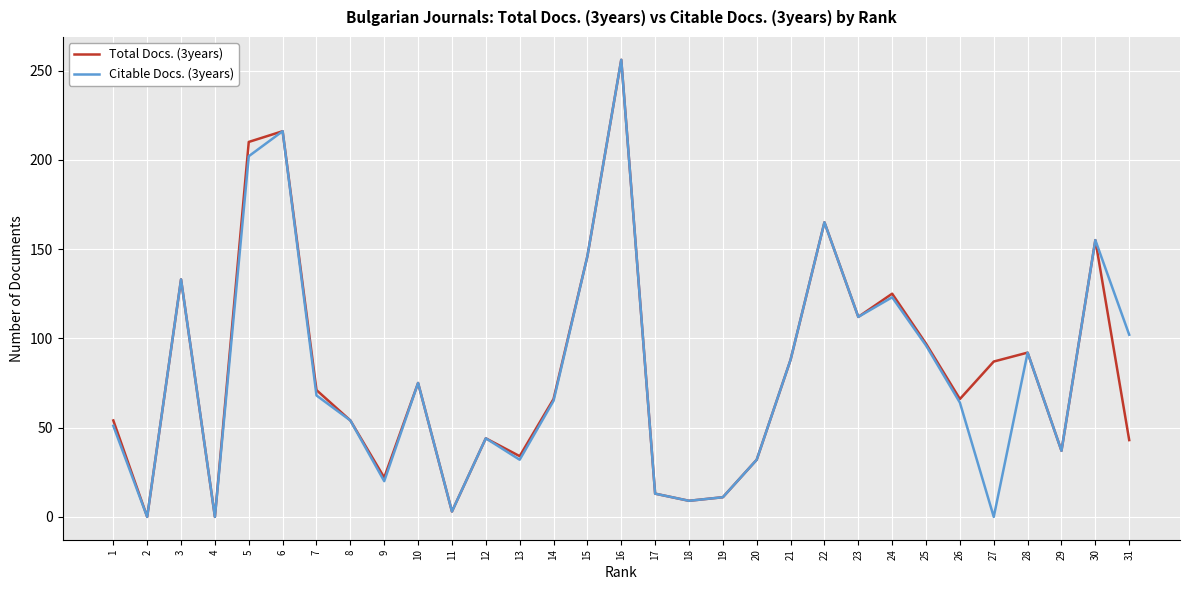

Between 14 and 28, which series saw the biggest shift?

Citable Docs. (3years)